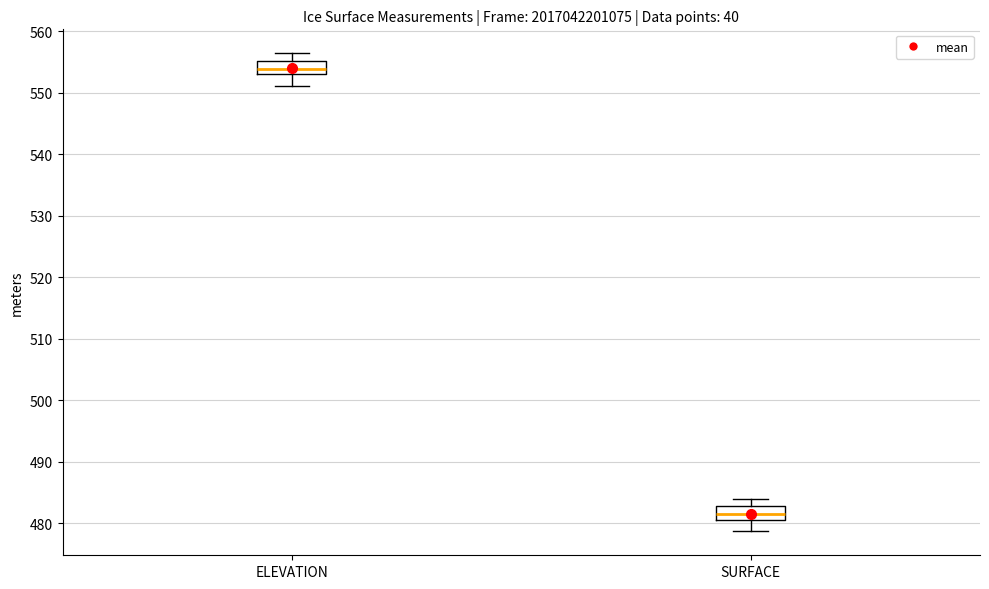

Where does the upper whisker of the box for SURFACE end on the y-axis? The values are not printed on the chart, so give them approximately, as read against the axis.

484